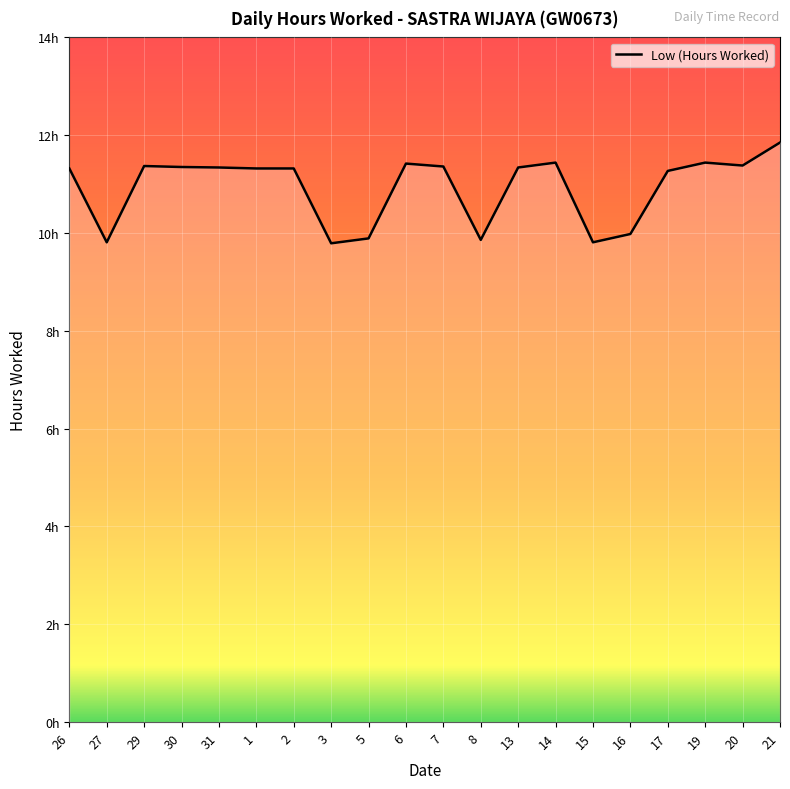

Is this an area chart (filled region under the line)?

Yes